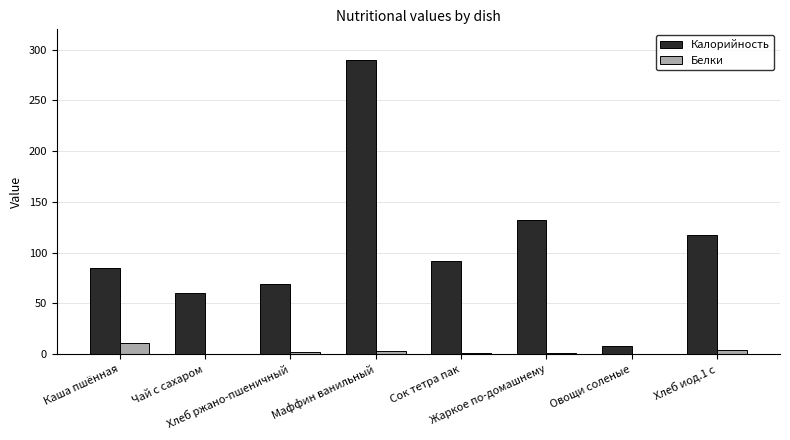

Which label corresponds to the largest value in the chart?

Маффин ванильный